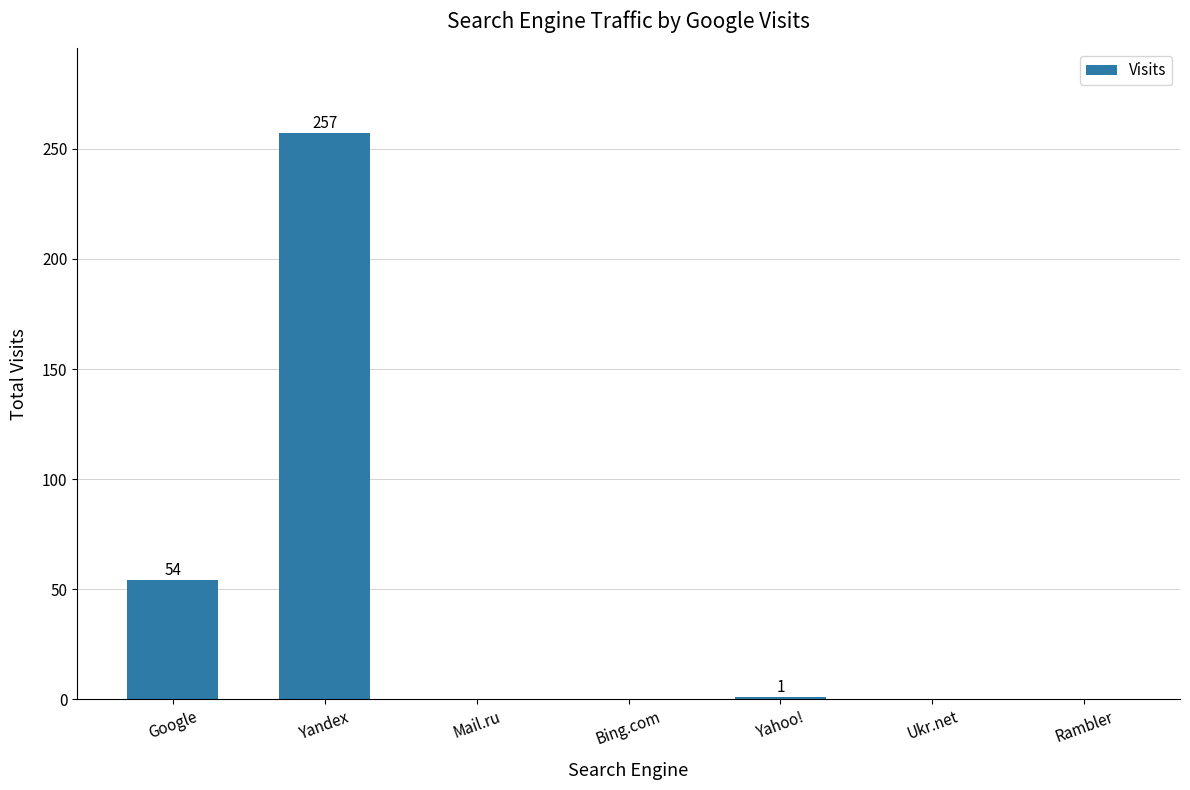

How many values exceed 0?

3